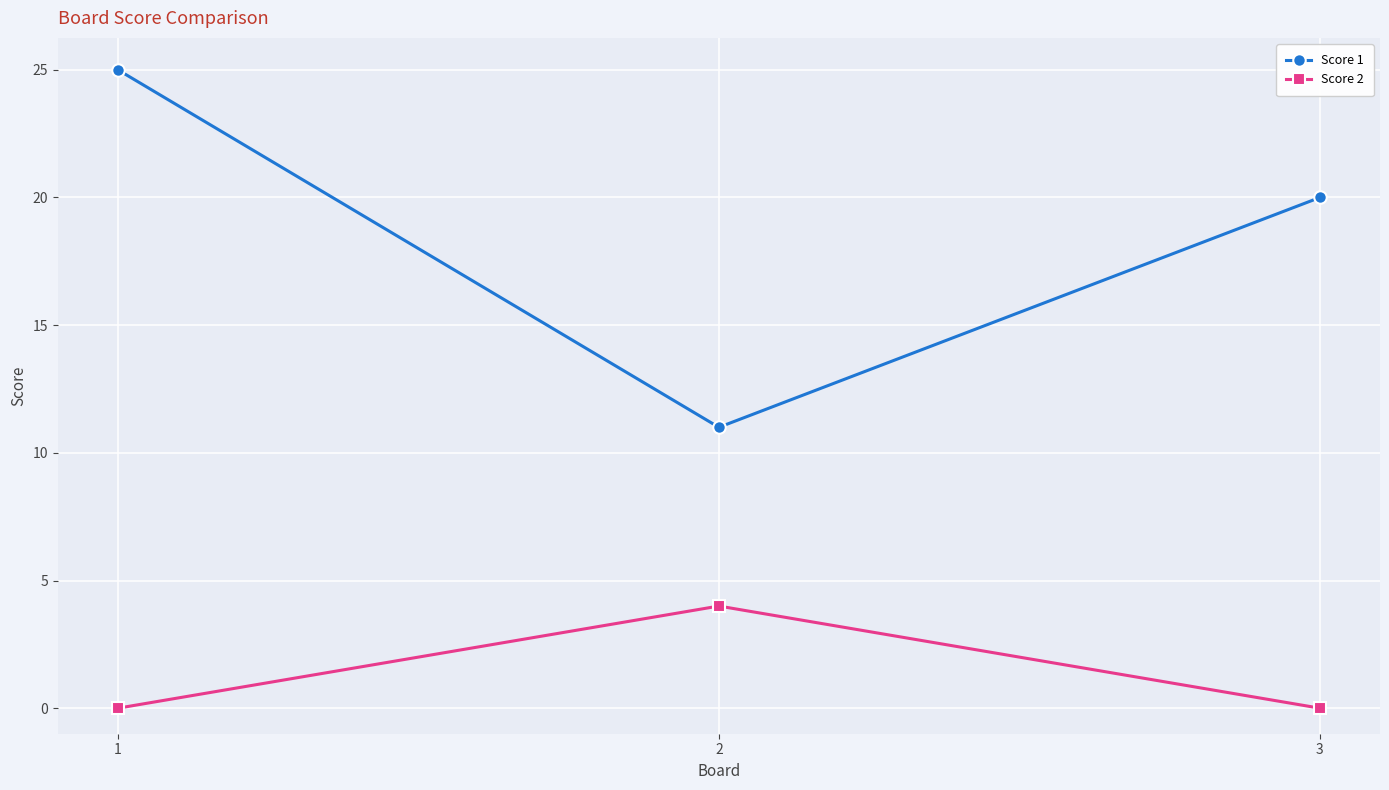

What is the highest value of the Score 2 series?

4